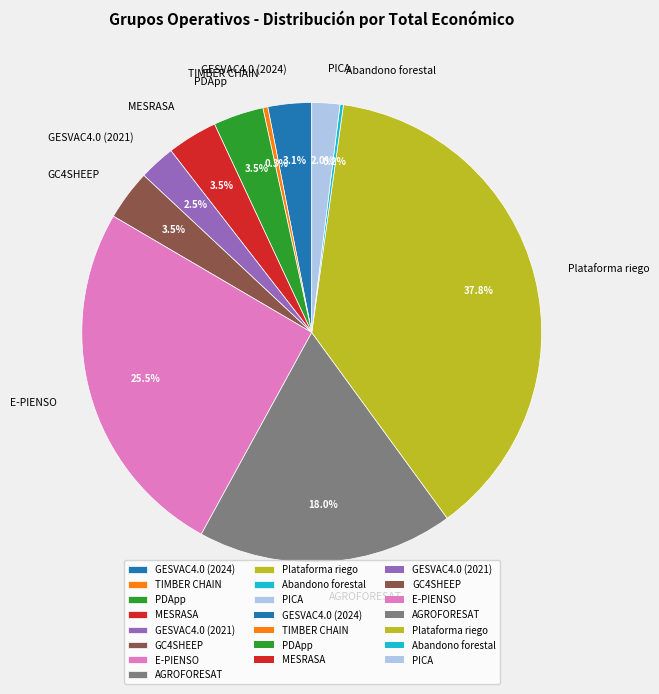

Is there a majority slice in this chart?

No